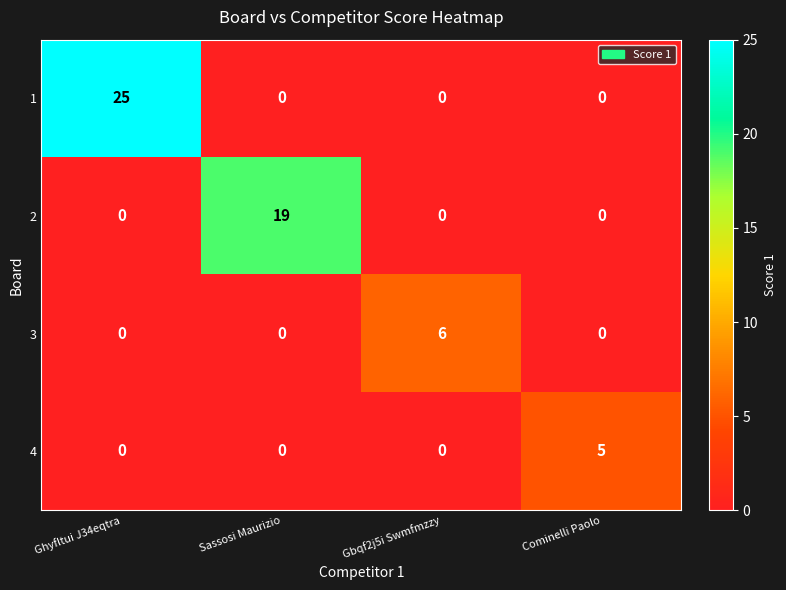

What is the maximum value shown in the chart?

25